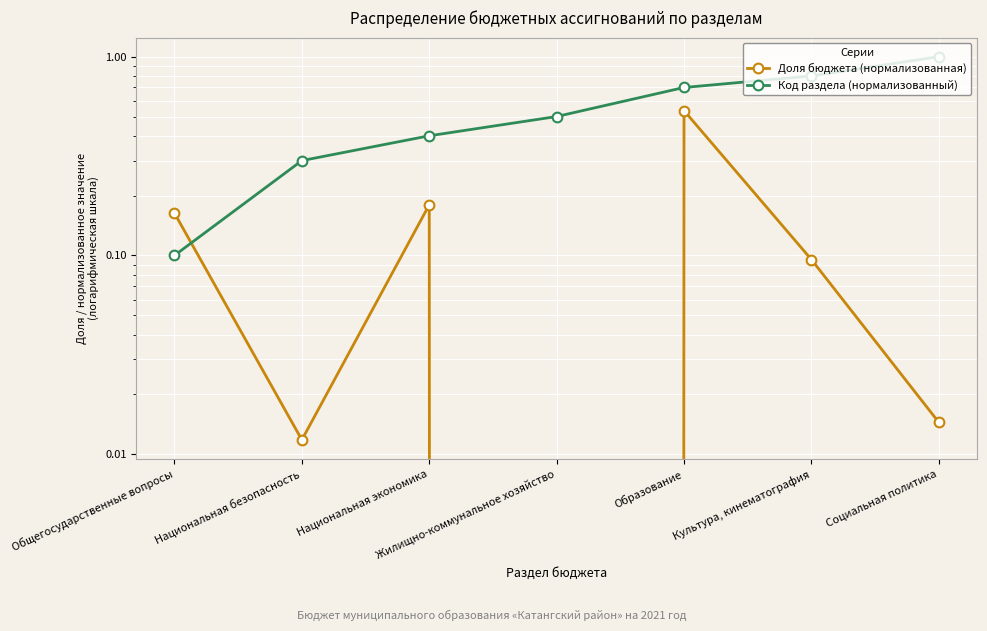

How many times do Код раздела (нормализованный) and Доля бюджета (нормализованная) cross each other?

1